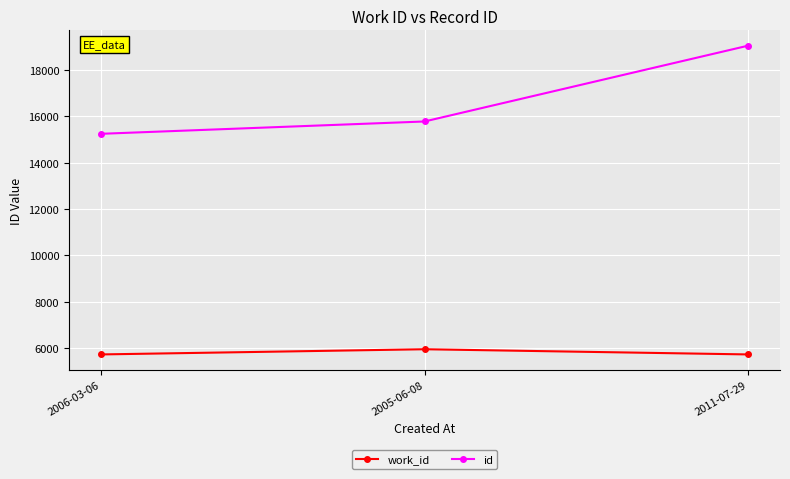

At how many categories does at least one series exceed 9689?

3